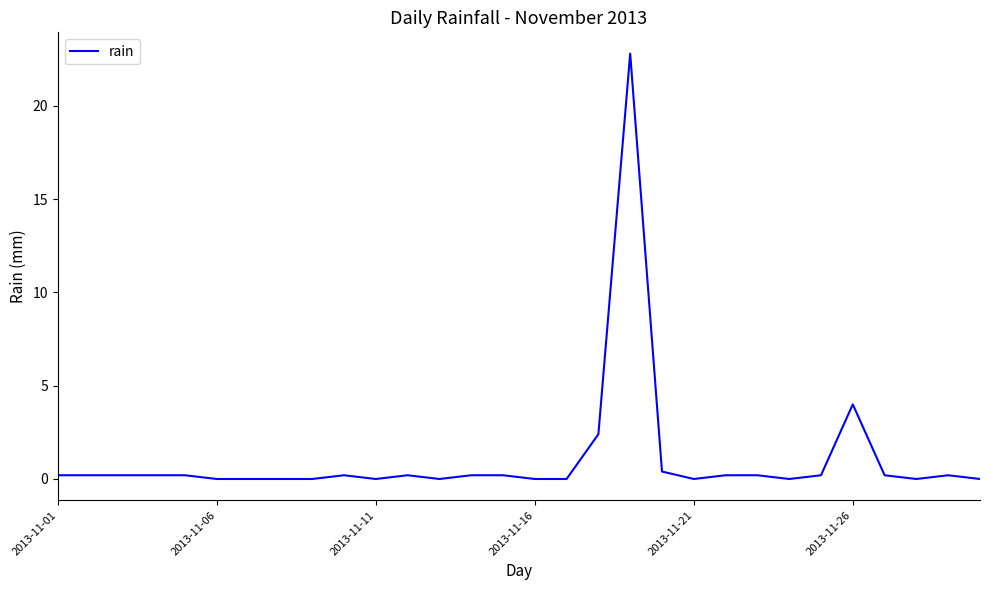

What is the maximum value shown in the chart?

22.8